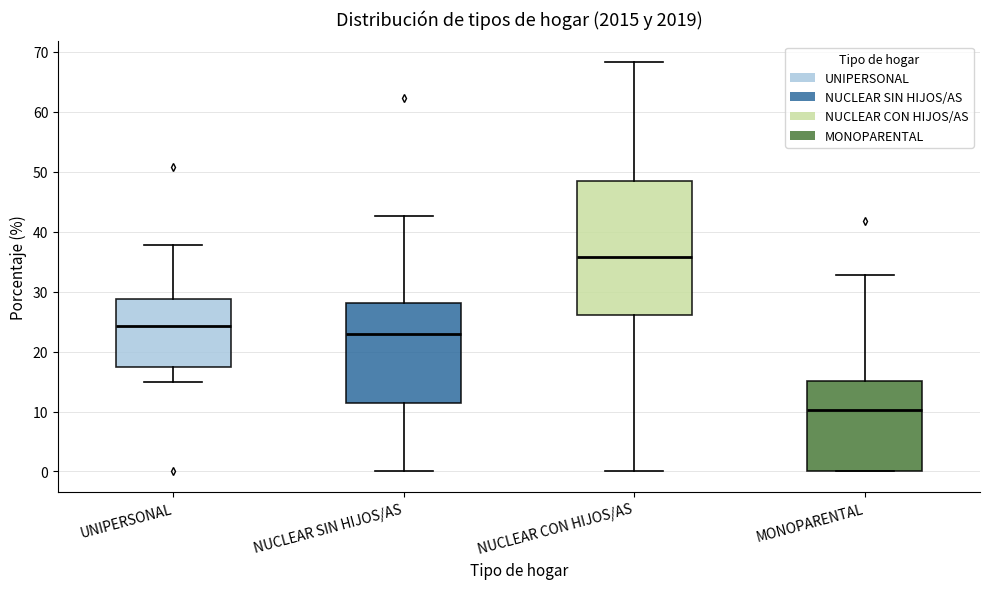

Which box is the tallest, from its lower edge to its upper edge?

NUCLEAR CON HIJOS/AS